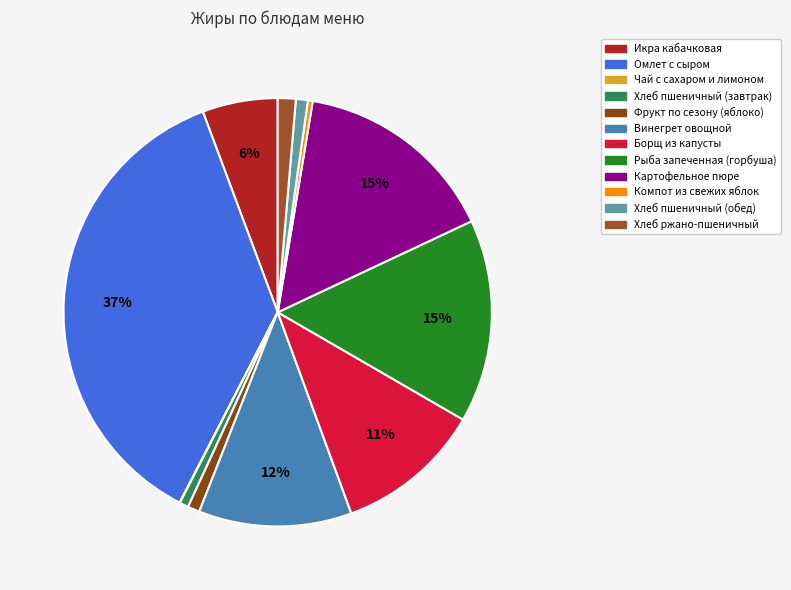

To the nearest percent, what percentage of the pie is Рыба запеченная (горбуша)?

15%